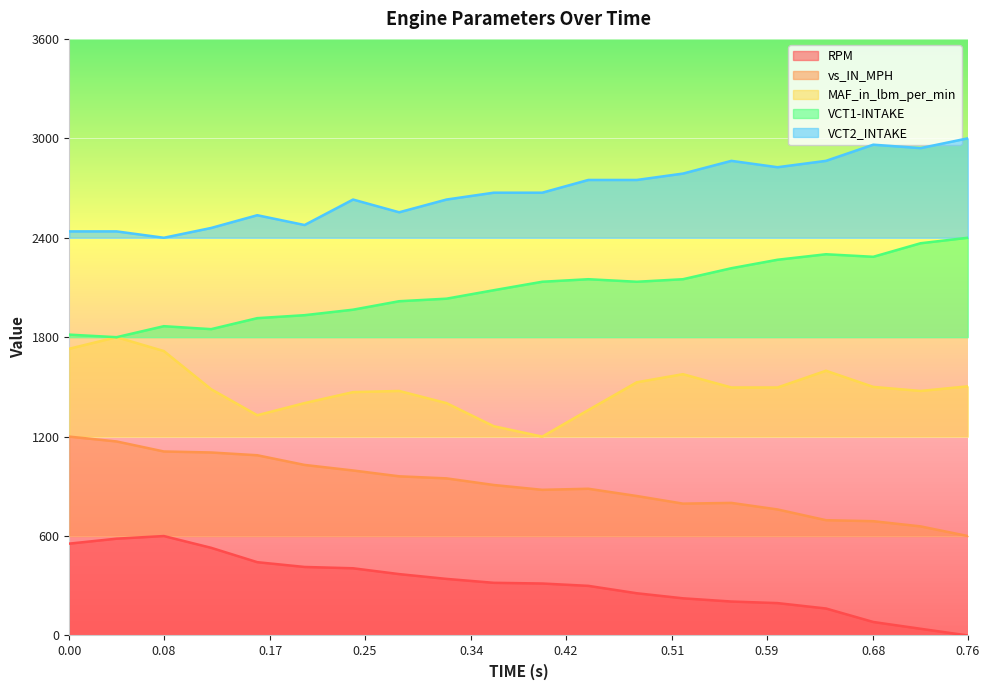

What is the sum of all VCT1-INTAKE values?

41680.9